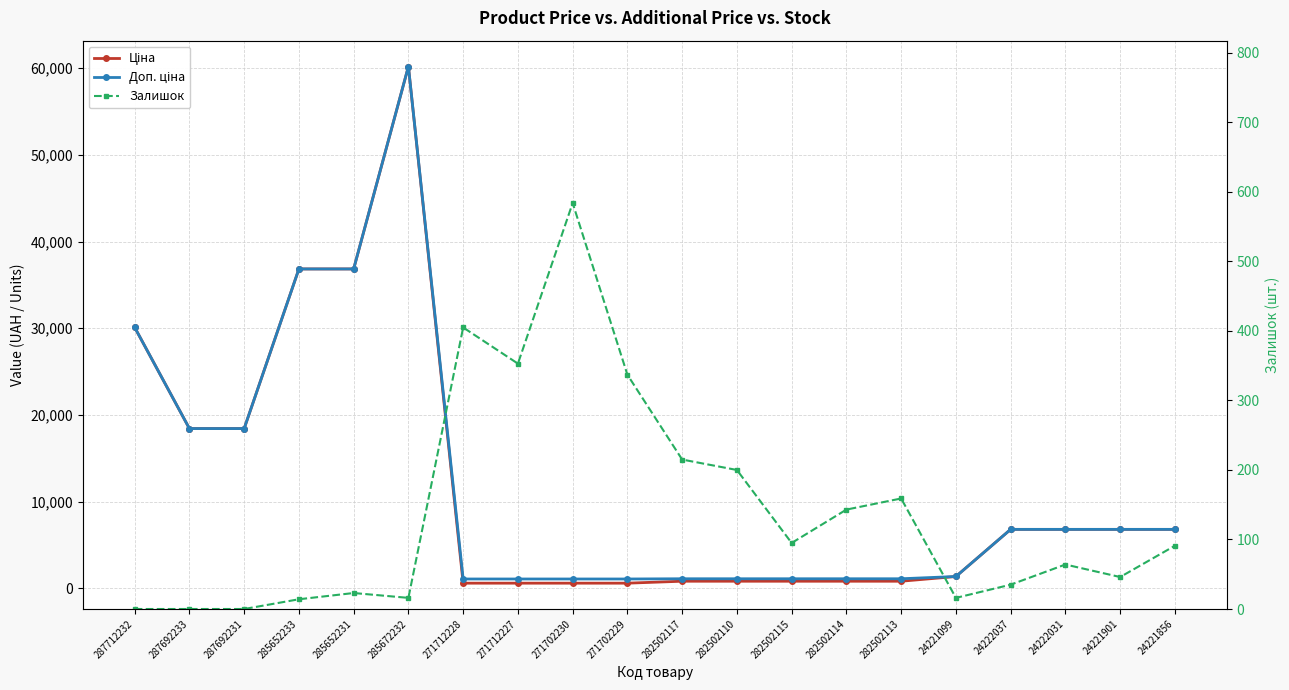

What is the sum of all Ціна values?

235653.2